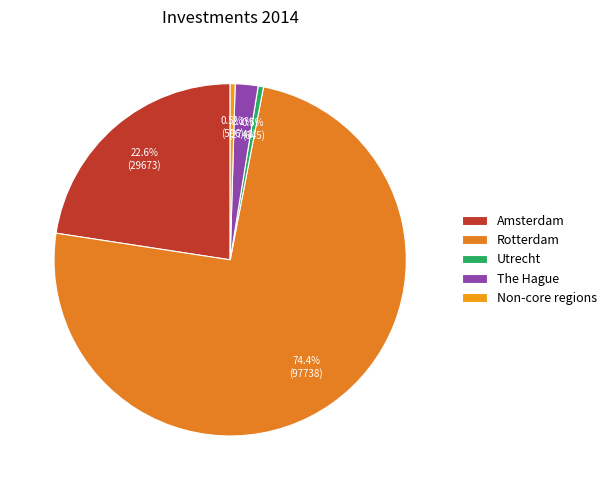

Count the number of slices in the pie.

5